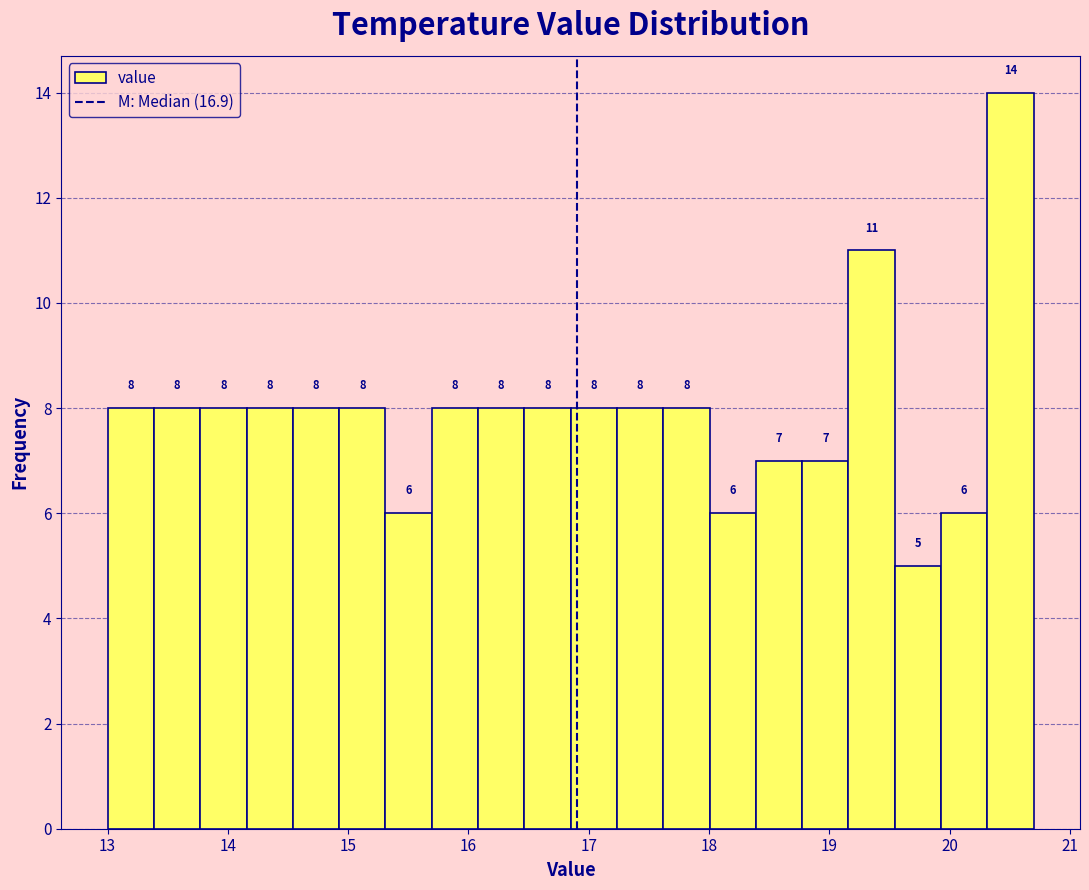

Around what value on the x-axis is the tallest bar? Give the approximate position of its centre, as read against the axis.

20.5